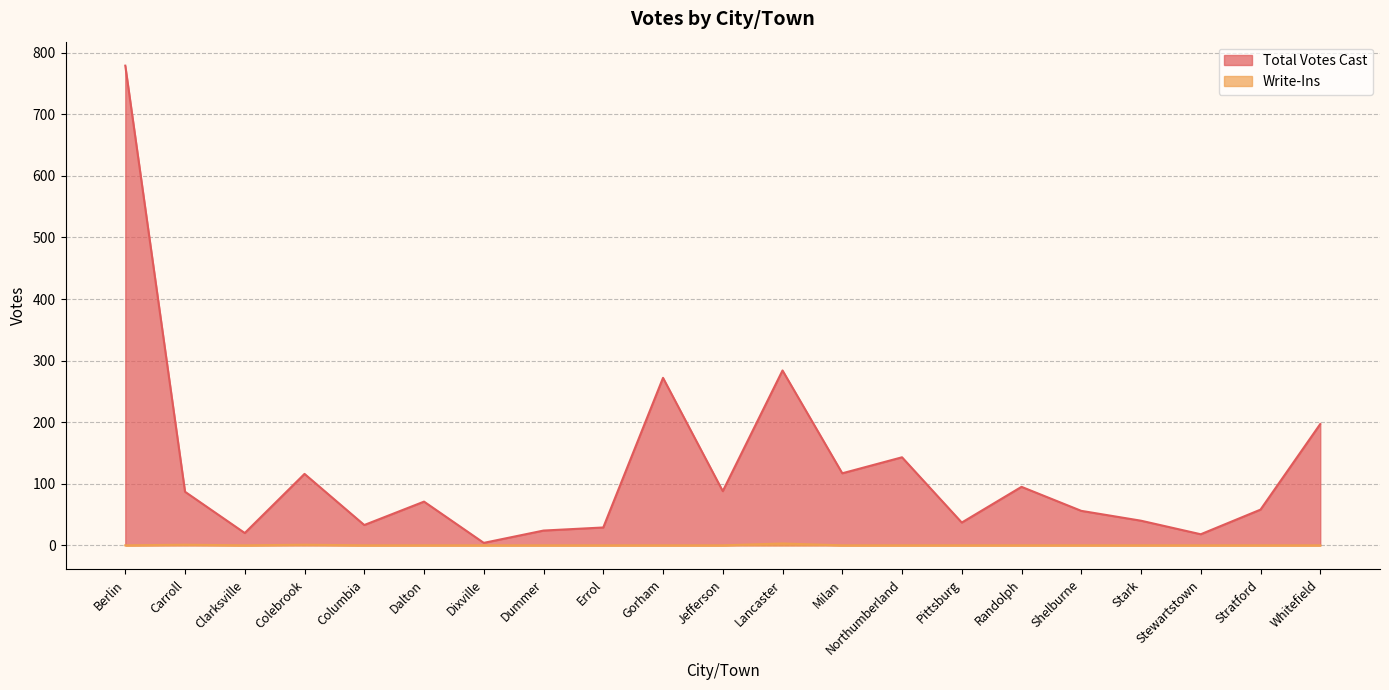

Where is the first local maximum for Total Votes Cast?

Colebrook